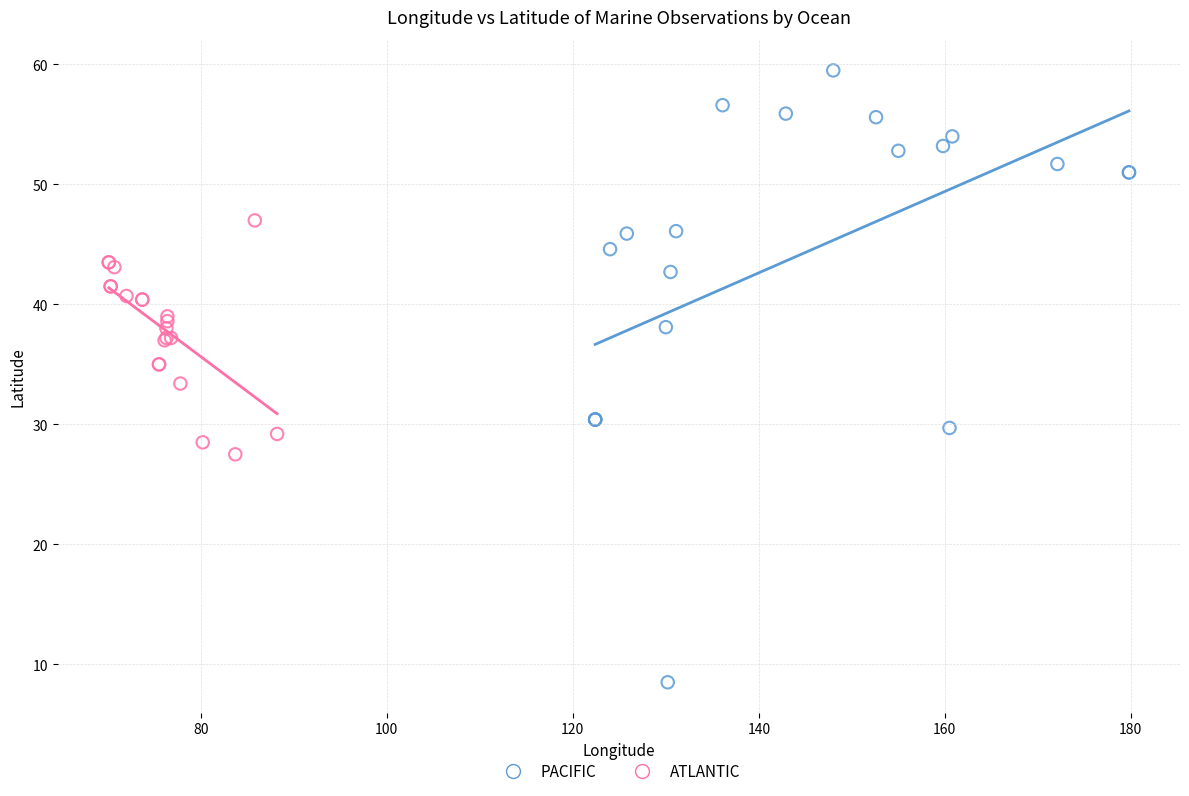

Which series has the widest spread of Y values?

PACIFIC